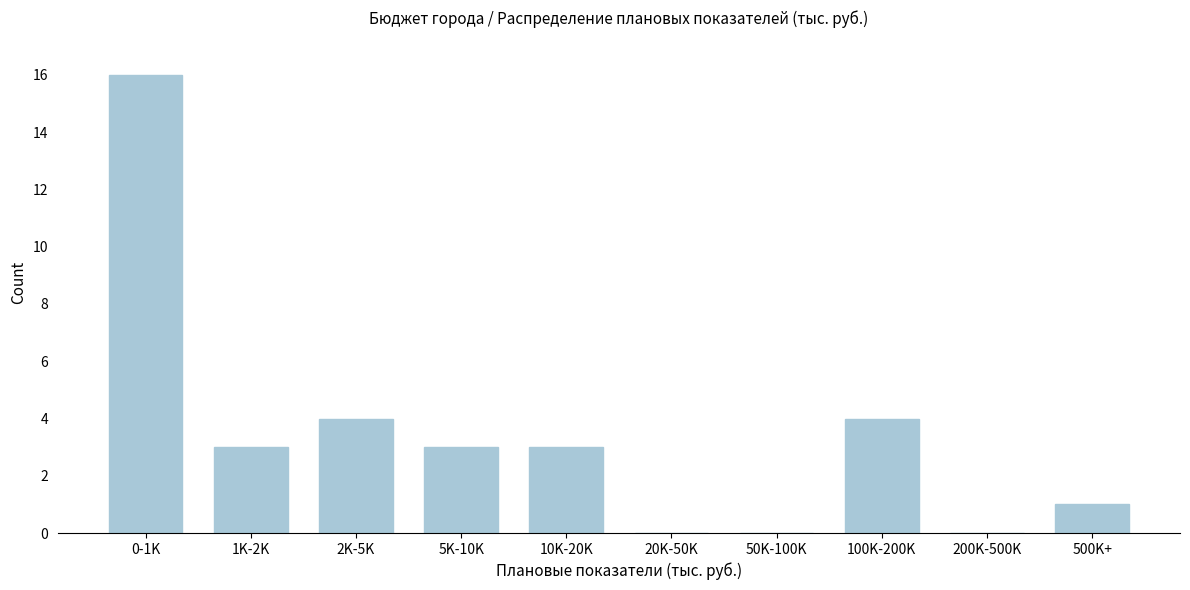

Reading right to left, list all the values displayed in this chart.

500K+=1	200K-500K=0	100K-200K=4	50K-100K=0	20K-50K=0	10K-20K=3	5K-10K=3	2K-5K=4	1K-2K=3	0-1K=16